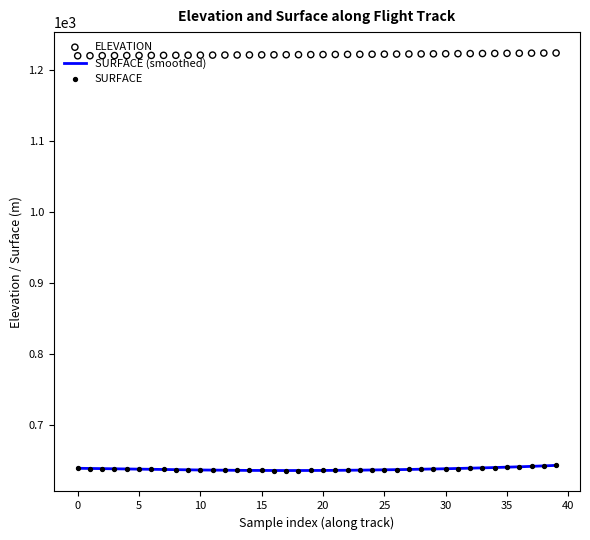

At which category is the sum across all series the highest?

39